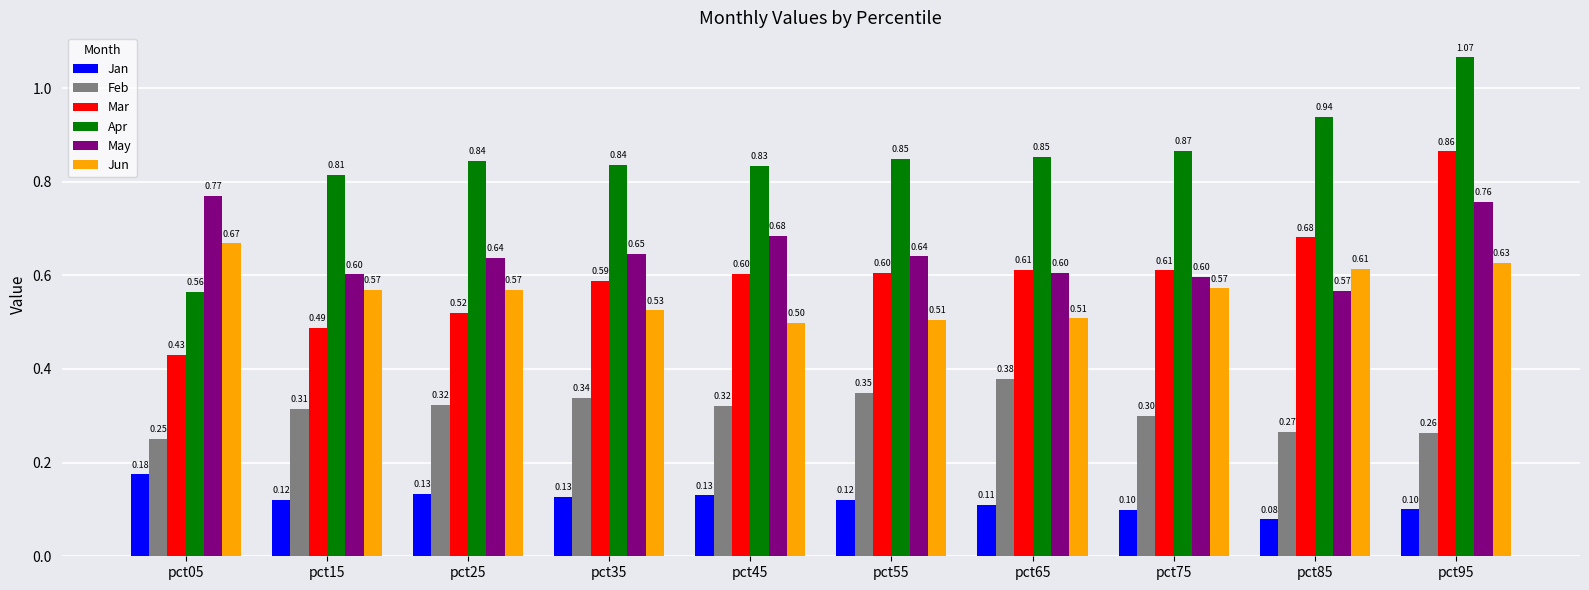

What are all the series names shown in the legend?

Jan, Feb, Mar, Apr, May, Jun